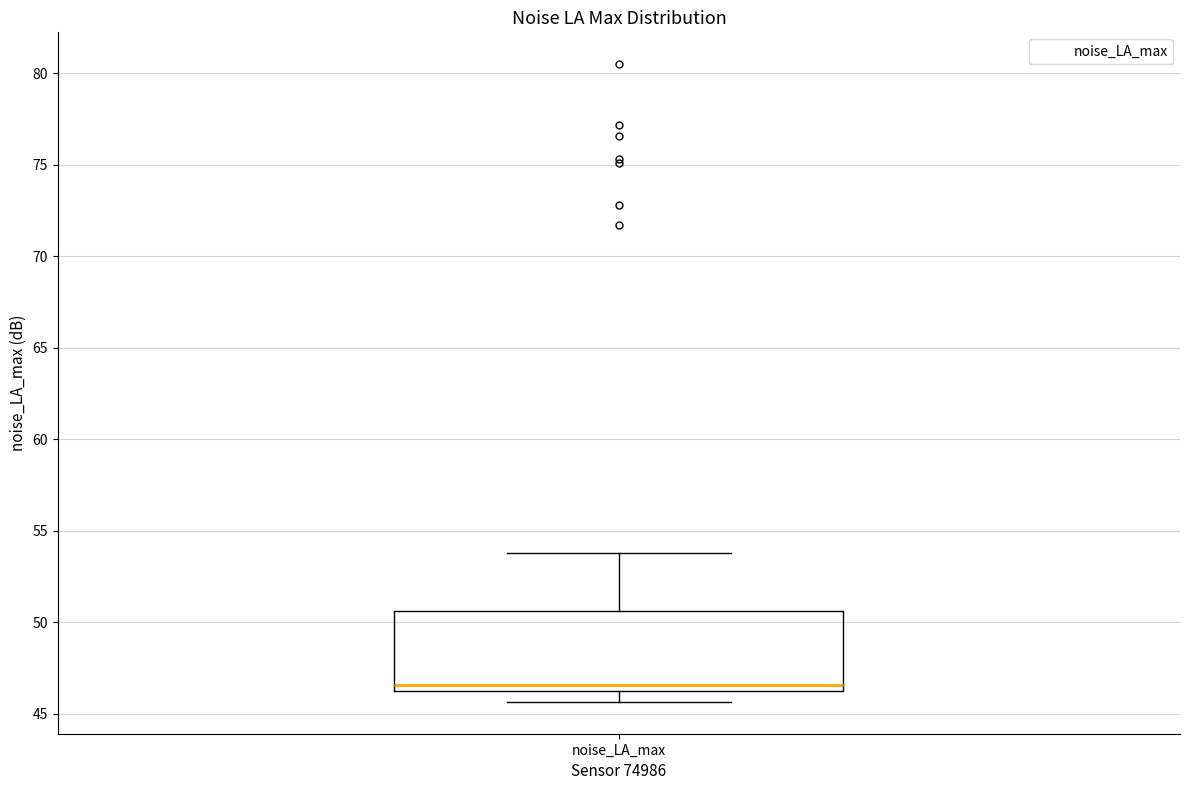

Where is the upper edge of the box for noise_LA_max on the y-axis? The values are not printed on the chart, so give them approximately, as read against the axis.

50.5